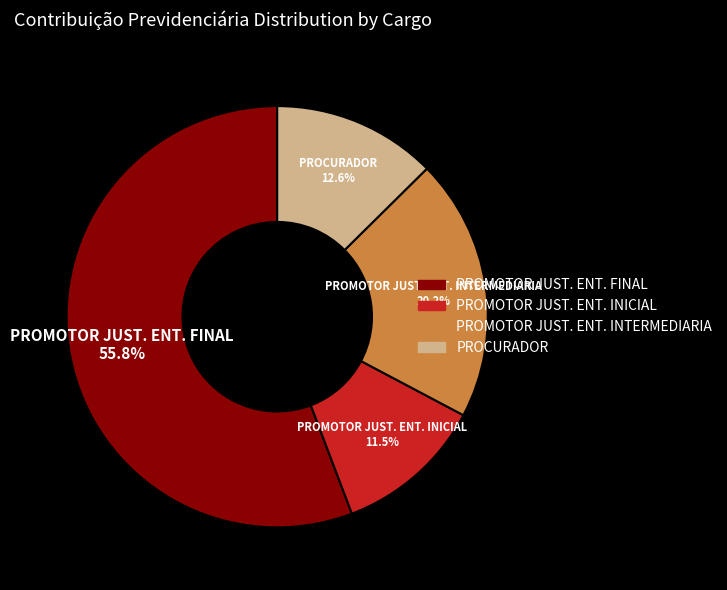

What percentage do PROMOTOR JUST. ENT. FINAL and PROMOTOR JUST. ENT. INTERMEDIARIA together represent?

75.9%